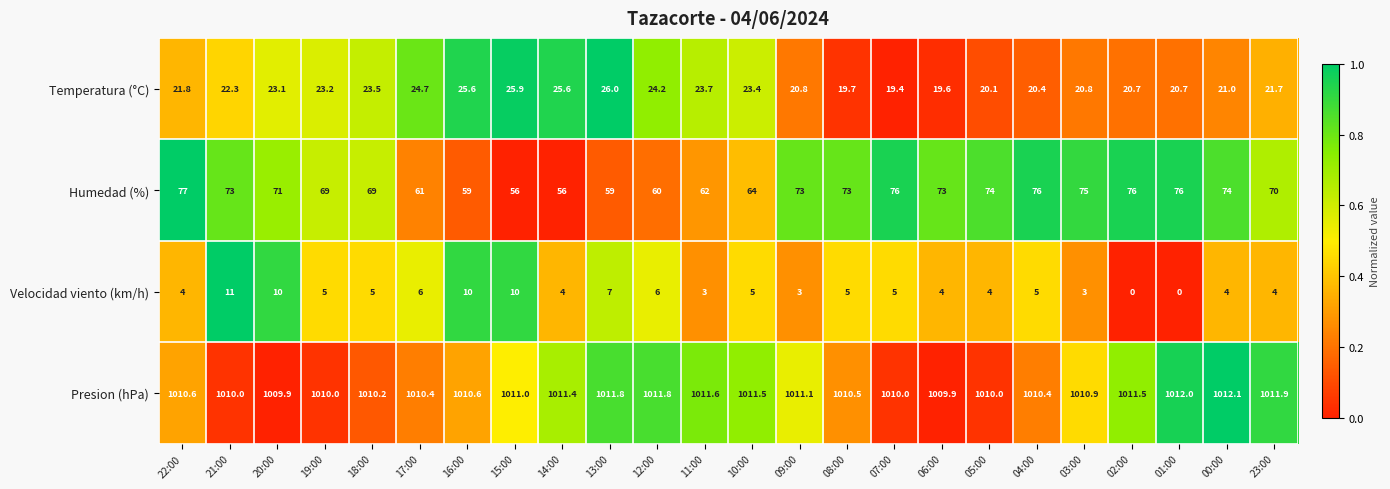

Is it true that Temperatura (°C) equals 14.9 at 20:00?

False